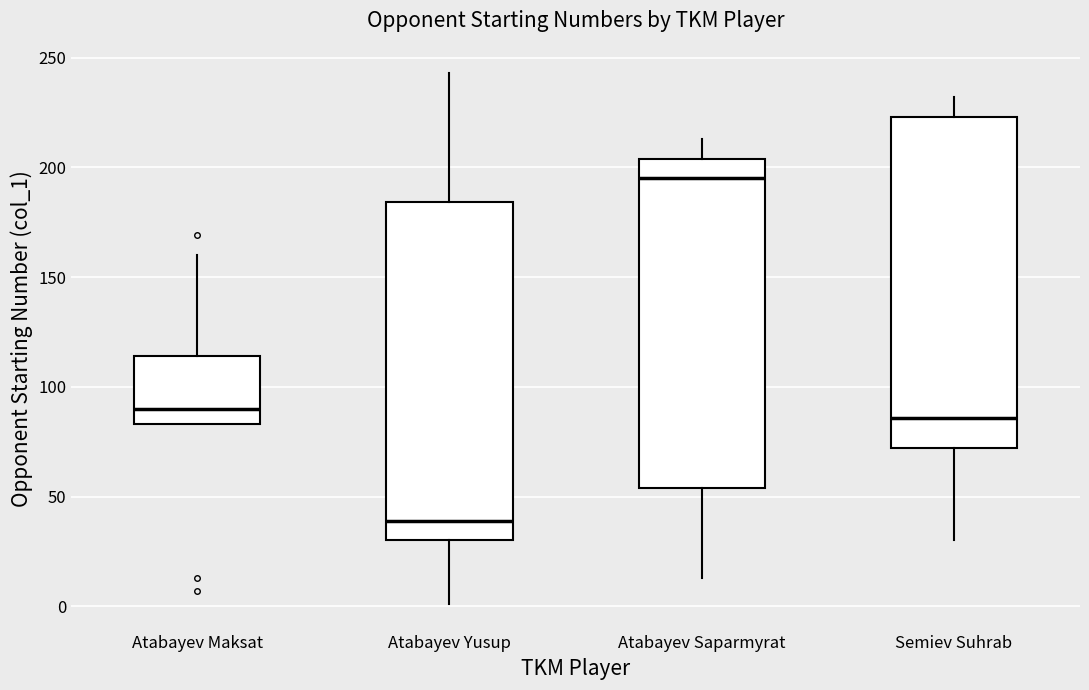

Reading left to right, read every box against the y-axis: the position of its median line, the range the box covers, and the ends of its whiskers. The values are not printed on the chart, so give them approximately, as read against the axis.

Atabayev Maksat: median 90, box 85 to 115, whiskers 85 to 160
Atabayev Yusup: median 40, box 30 to 185, whiskers 0 to 245
Atabayev Saparmyrat: median 195, box 55 to 205, whiskers 15 to 215
Semiev Suhrab: median 85, box 70 to 225, whiskers 30 to 230